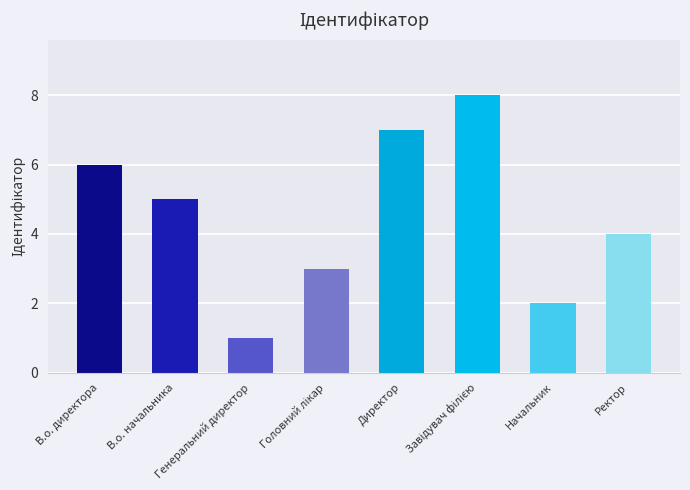

What is the sum of all values?

36